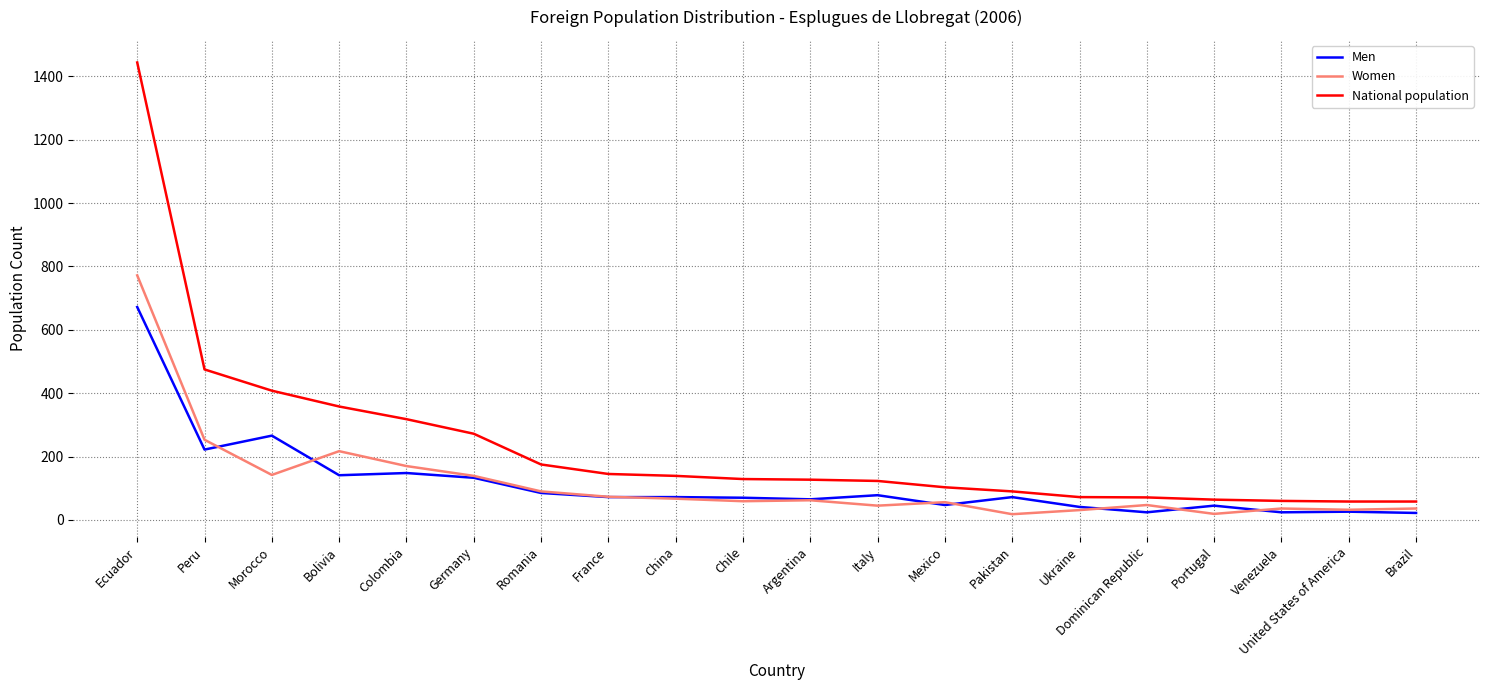

Which series has the largest total across all categories?

National population